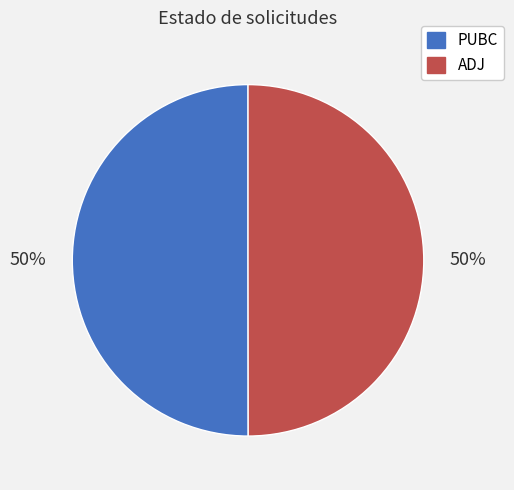

Combined, do PUBC and ADJ account for over 50%?

Yes